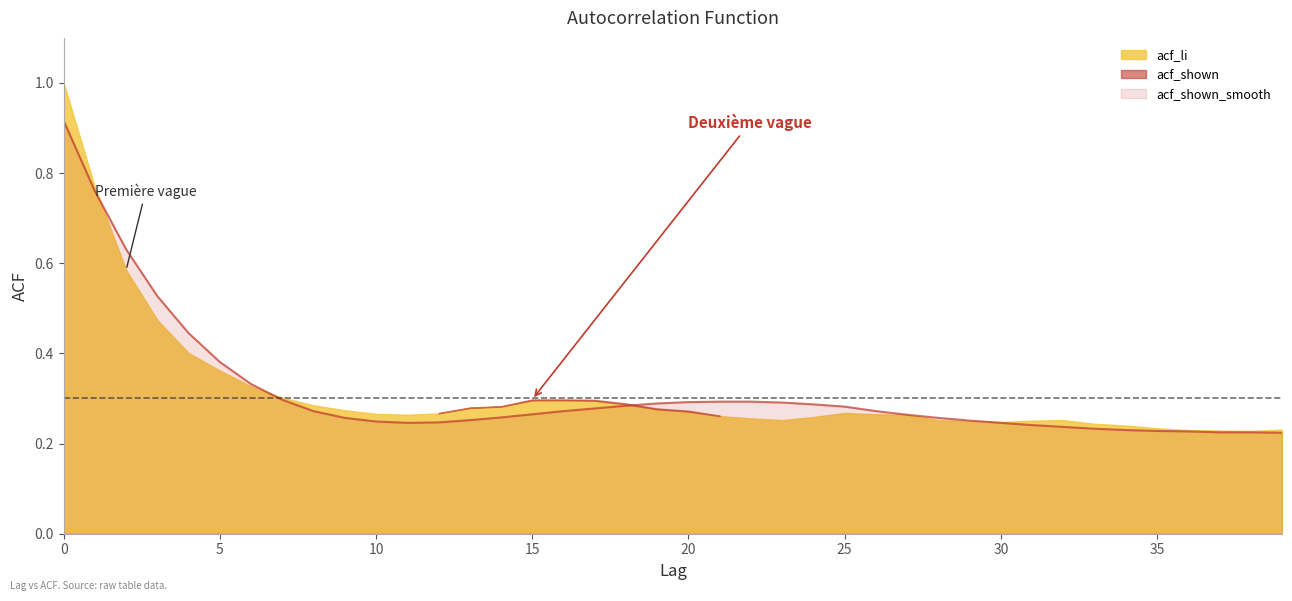

What is the total value across all series at 2?

1.8